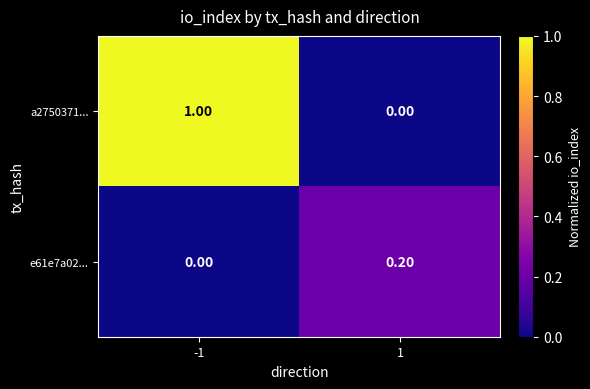

What is the sum of all a2750371... values?

1.0